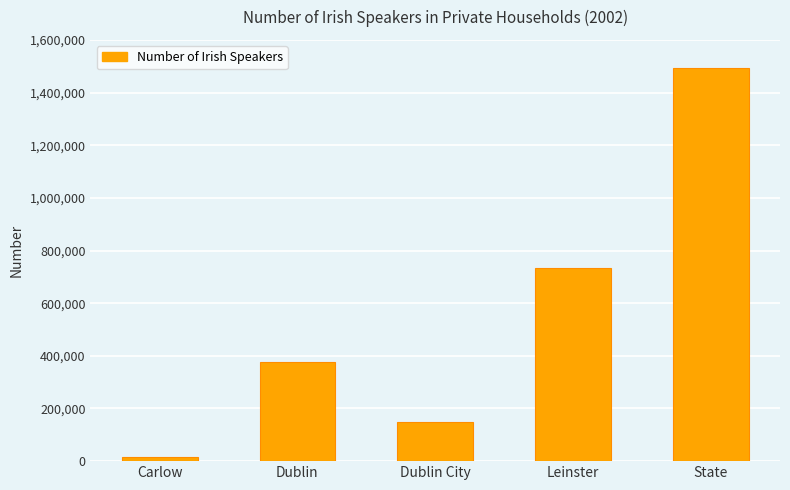

How many bars are there in total?

5